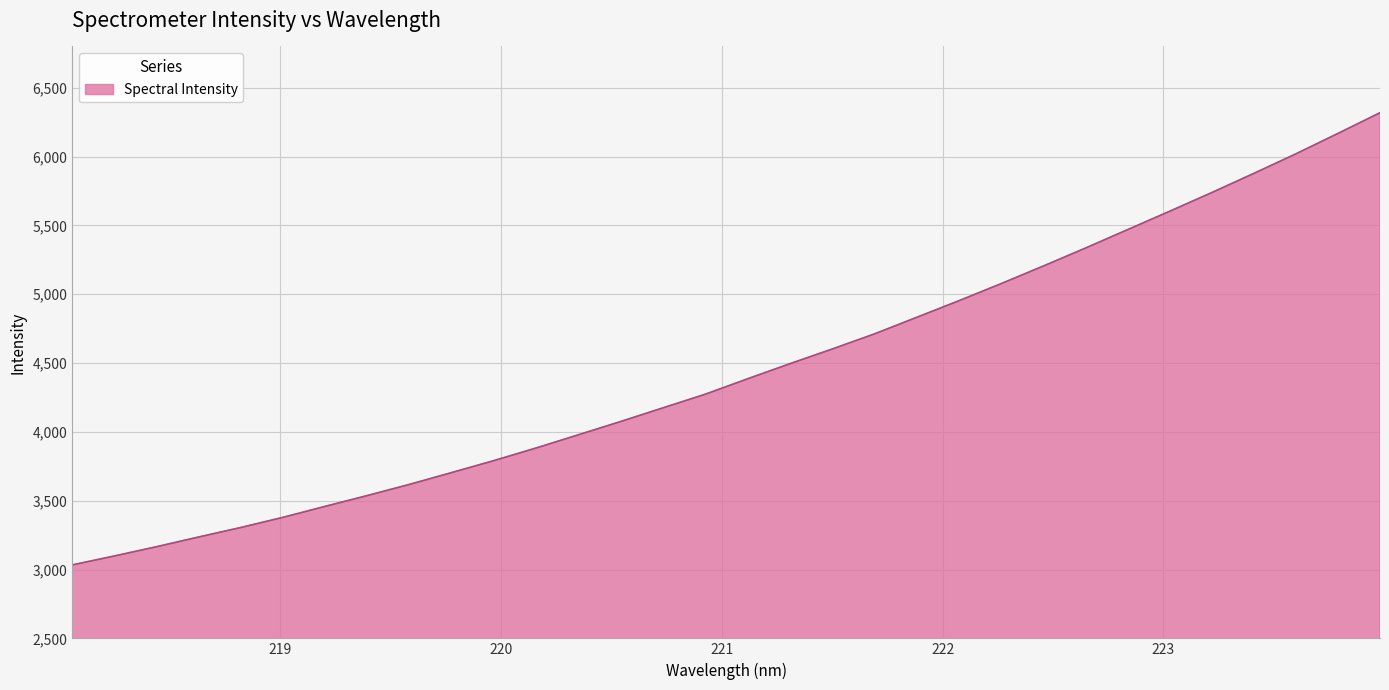

What is the greatest value displayed?

6318.5